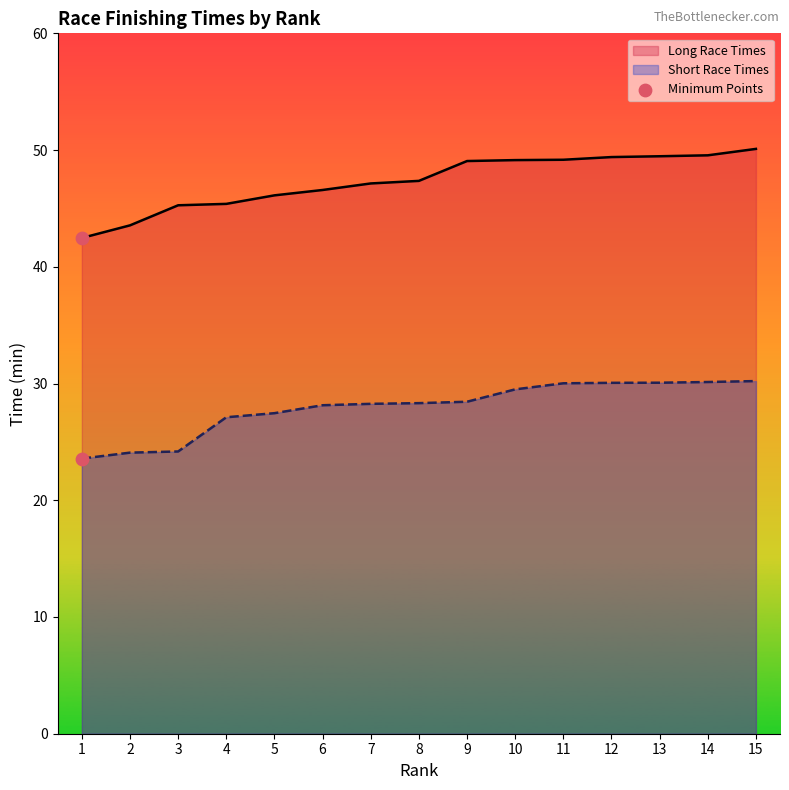

Between 15 and 6, which is larger?

15